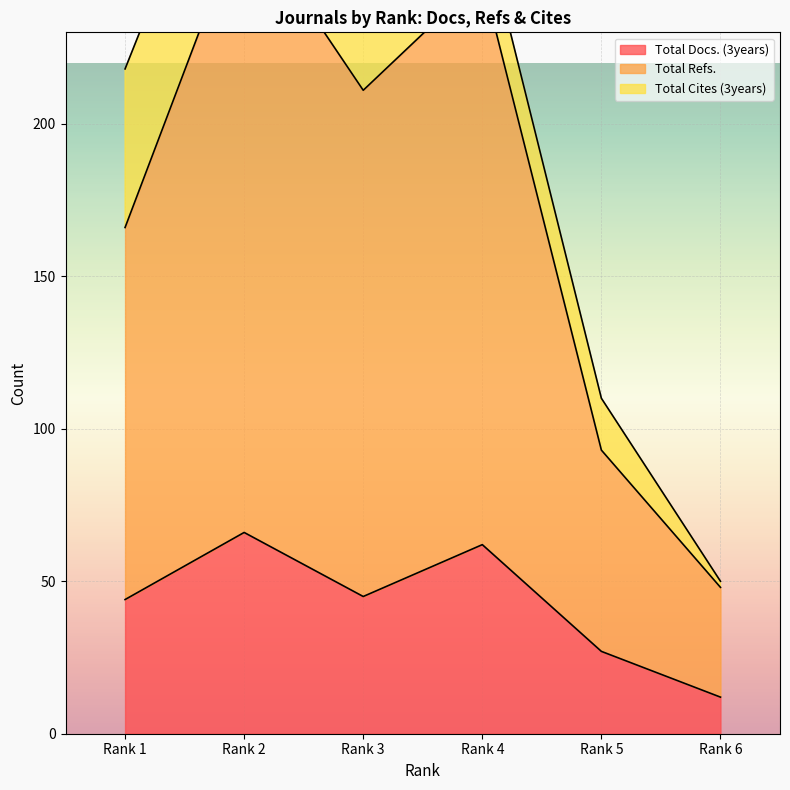

True or false: Total Refs. has a value of 166 at Rank 1.

True